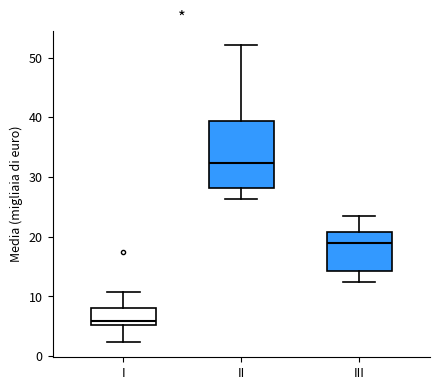

Reading left to right, transcribe this box plot: for each box, give where its median line is, the range the box spans, and where its two whiskers end, as read against the y-axis. The values are not printed on the chart, so give them approximately, as read against the axis.

I: median 6, box 5 to 8, whiskers 2 to 11
II: median 32, box 28 to 39, whiskers 26 to 52
III: median 19, box 14 to 21, whiskers 12 to 23